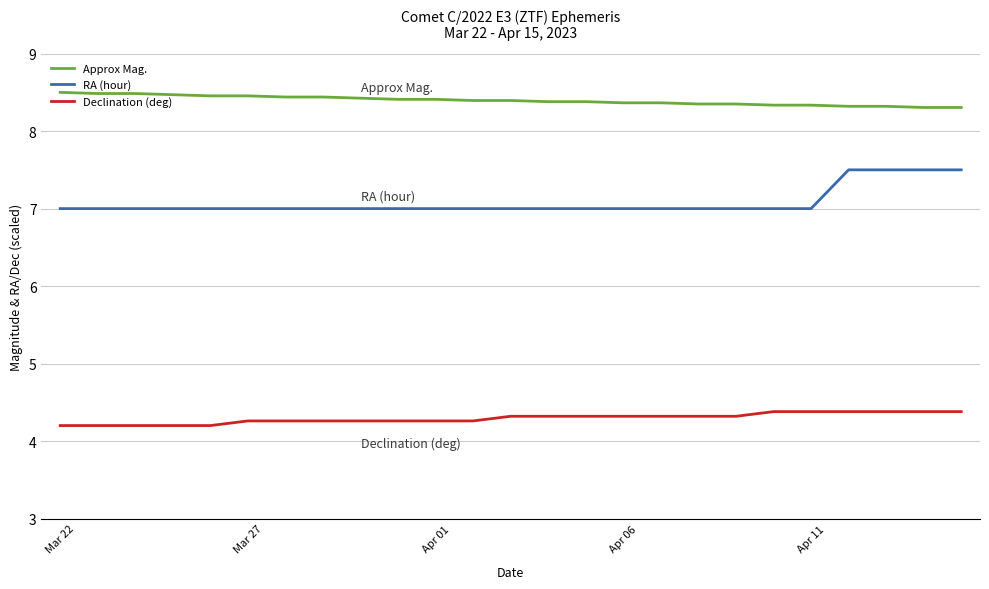

What is the minimum value shown in the chart?

4.2